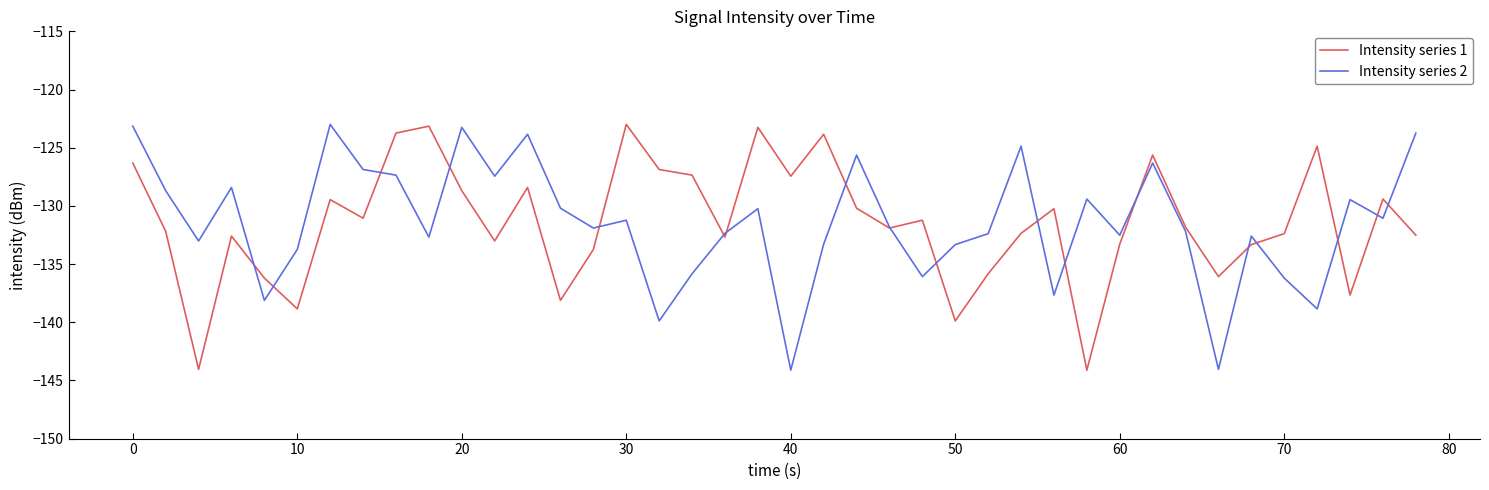

What is the smallest value displayed?

-144.1